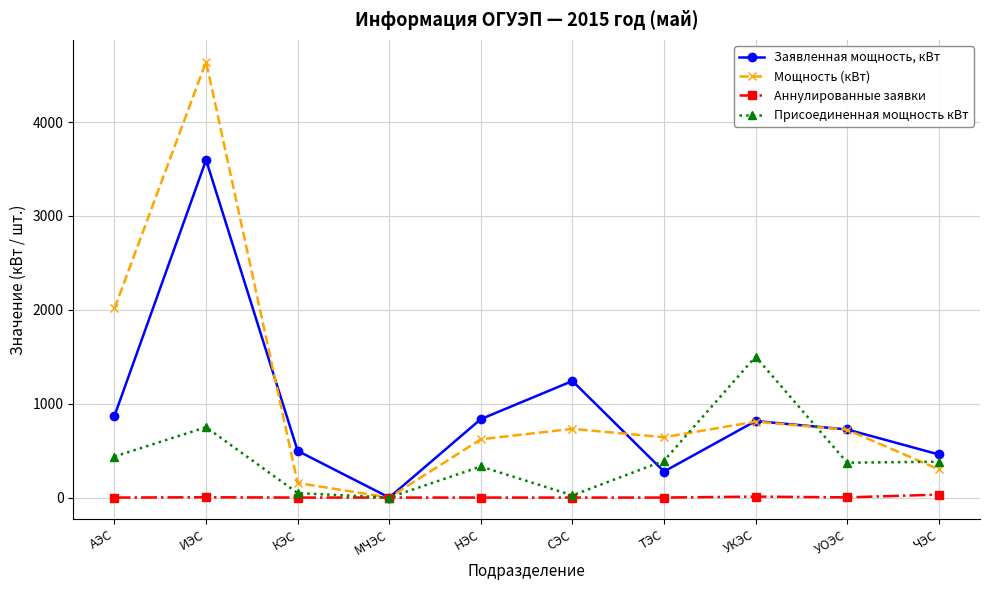

At how many categories does at least one series exceed 4299?

1